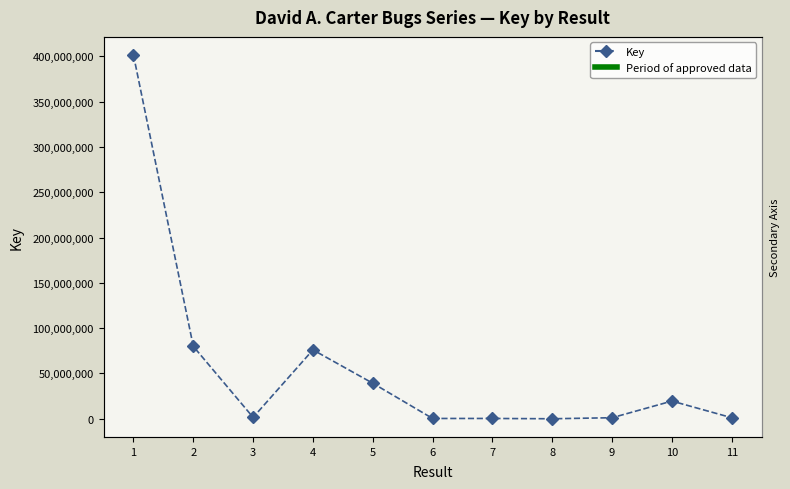

What is the value of the 3rd point from the left?

1531549